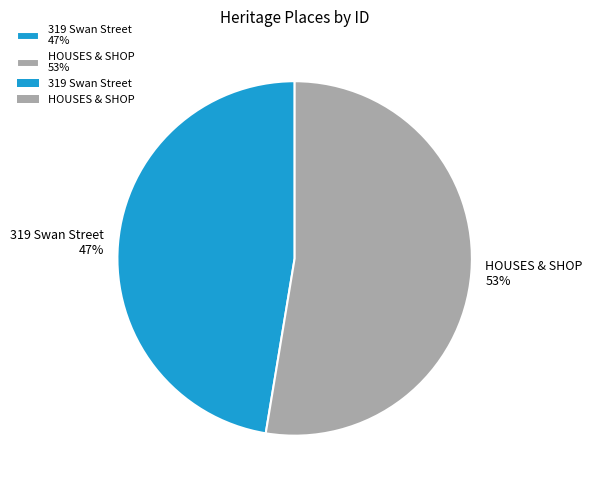

Rank the categories by value from highest to lowest.

HOUSES & SHOP, 319 Swan Street